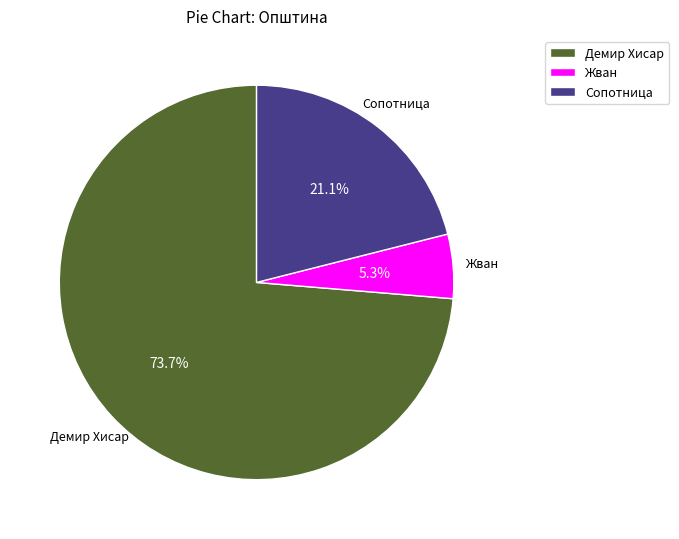

What is the ratio of the value at Сопотница to the value at Демир Хисар?

0.3